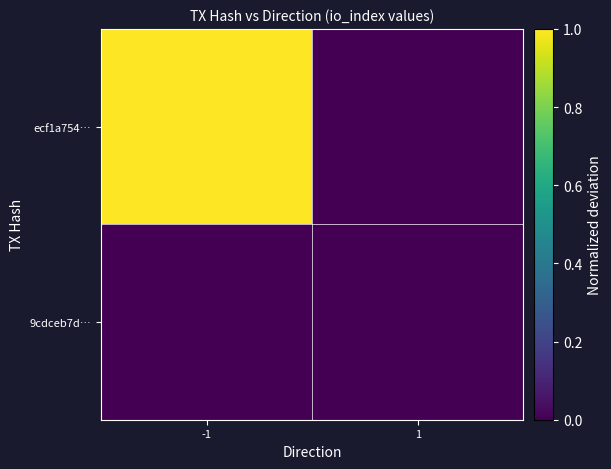

What is the maximum value shown in the chart?

1